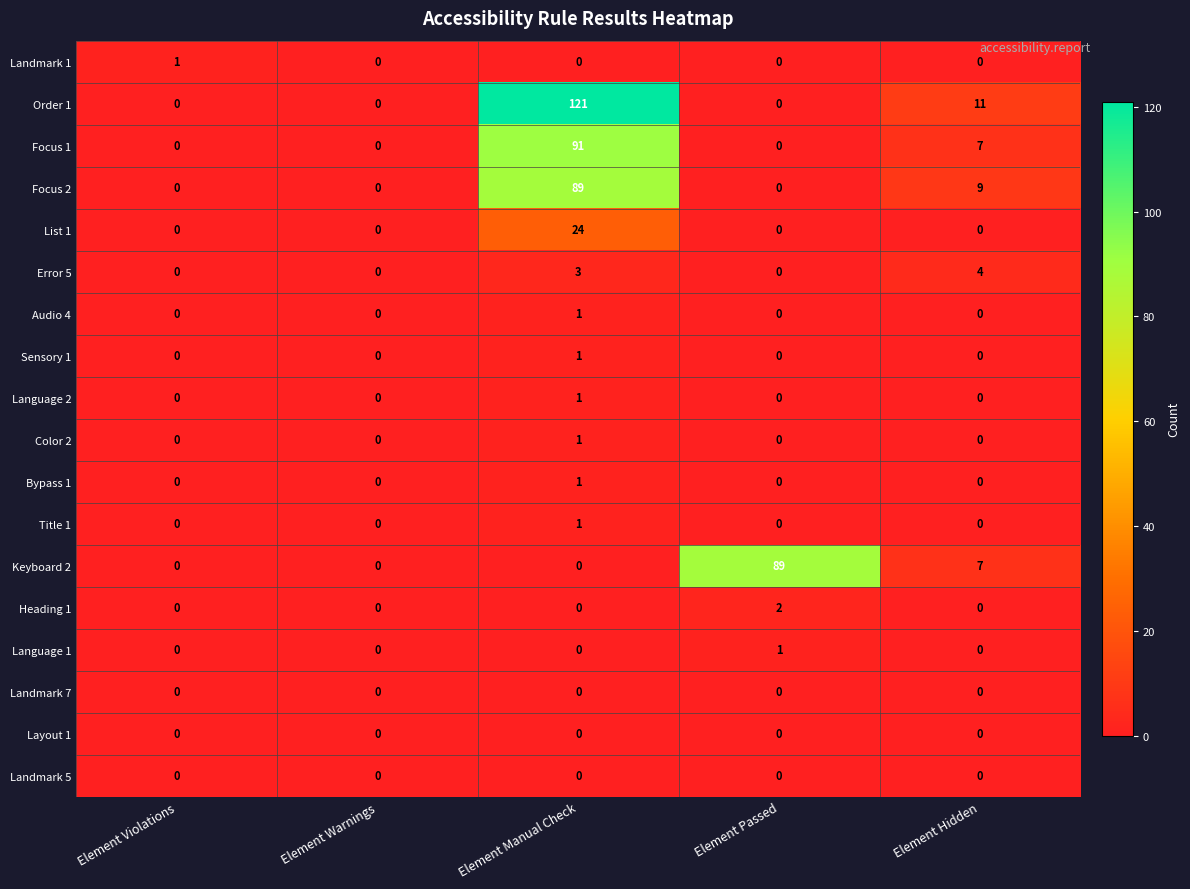

What is the spread (max minus min) of values at Element Hidden?

11